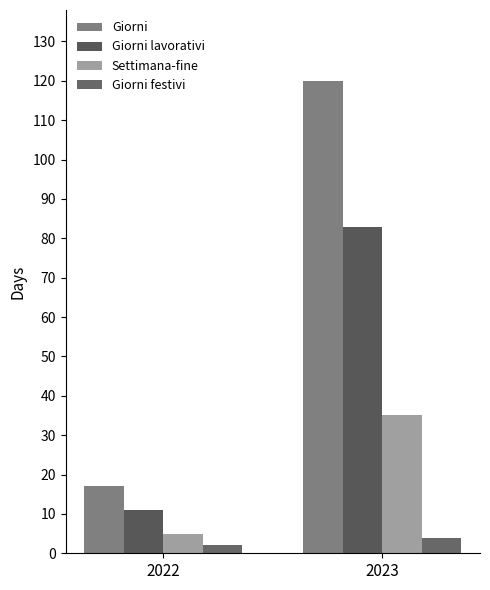

How many data points in Settimana-fine are less than 35?

1